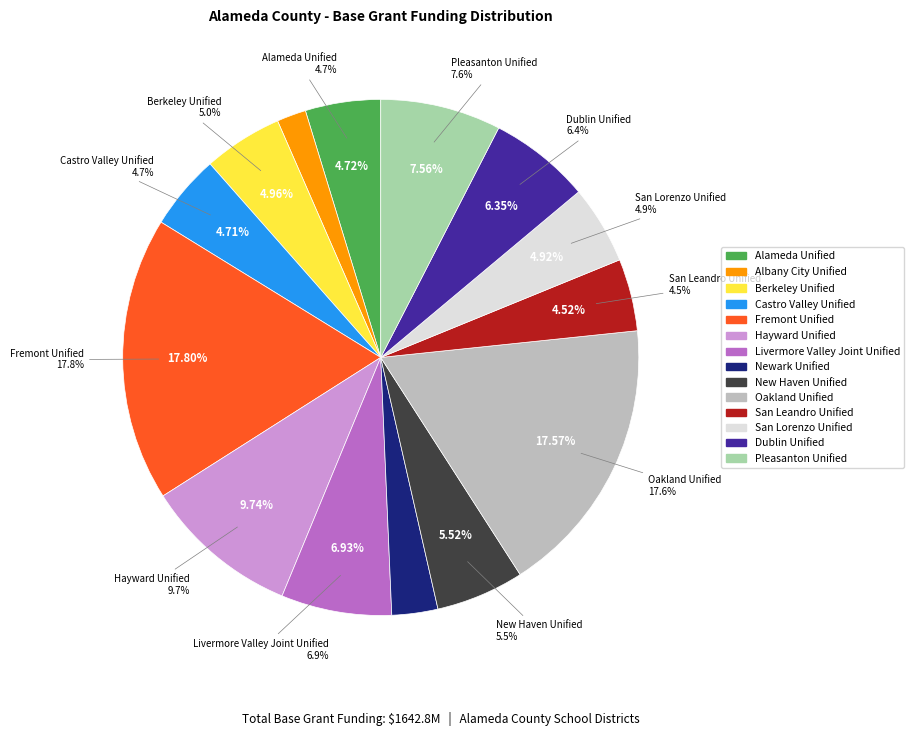

What is the change in value from Castro Valley Unified to Fremont Unified?

+215044928